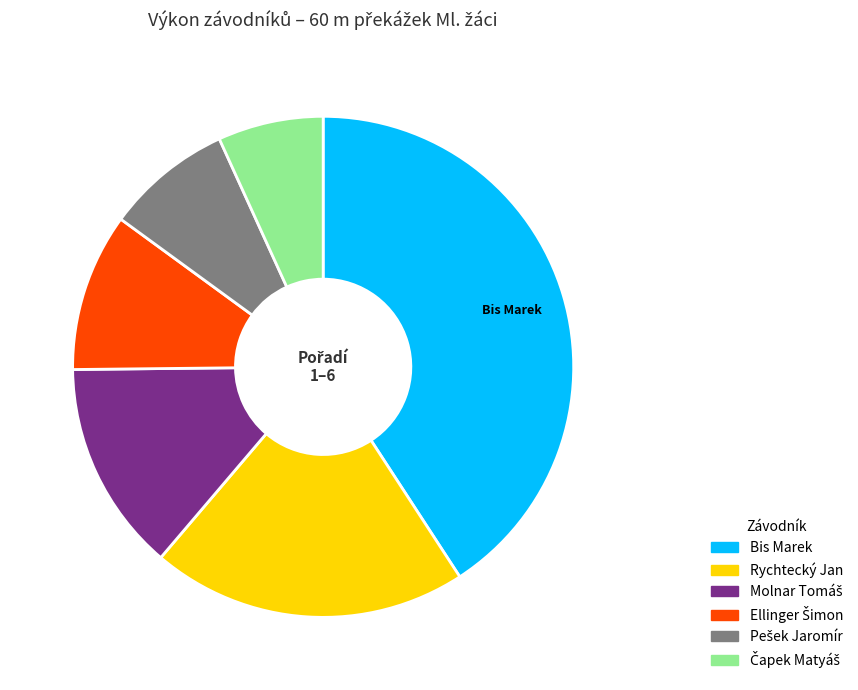

Is the sum of Bis Marek and Rychtecký Jan greater than half?

Yes